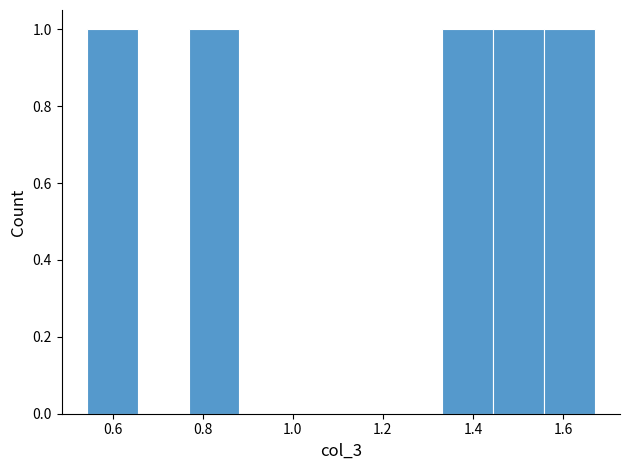

Reading left to right, transcribe this chart: for each bar, give the range it covers on the x-axis and its height. Neither the bar edges nor the heights are printed on the chart, so give them approximately, as read against the axes.

0.54 to 0.66: 1
0.66 to 0.76: 0
0.76 to 0.88: 1
0.88 to 1.00: 0
1.00 to 1.10: 0
1.10 to 1.22: 0
1.22 to 1.34: 0
1.34 to 1.44: 1
1.44 to 1.56: 1
1.56 to 1.68: 1